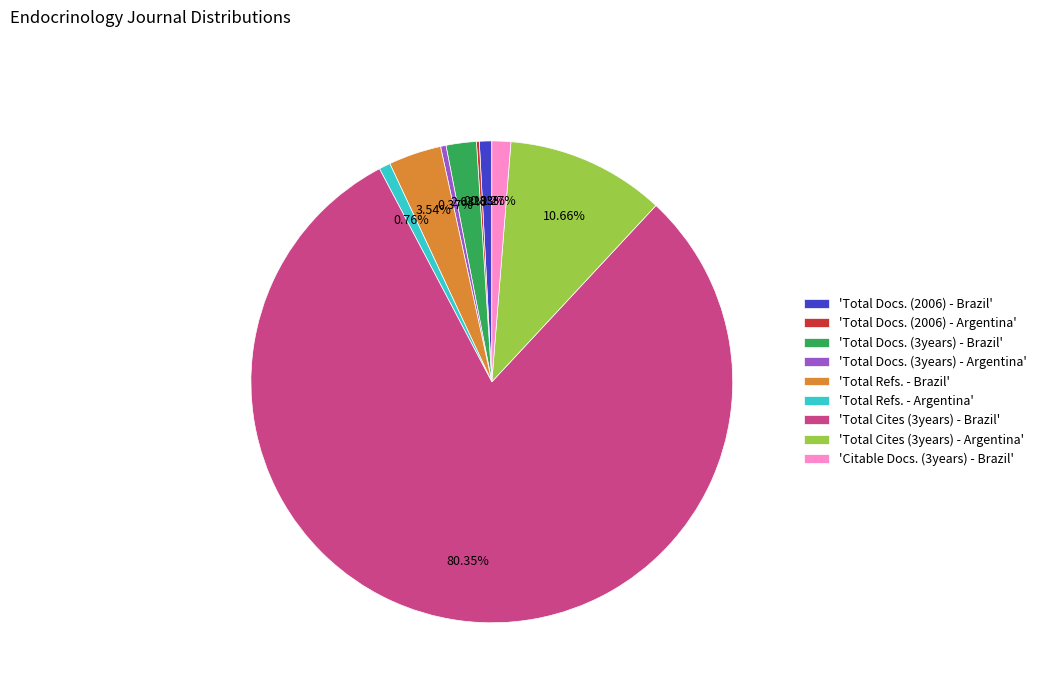

Which category accounts for the majority?

'Total Cites (3years) - Brazil'